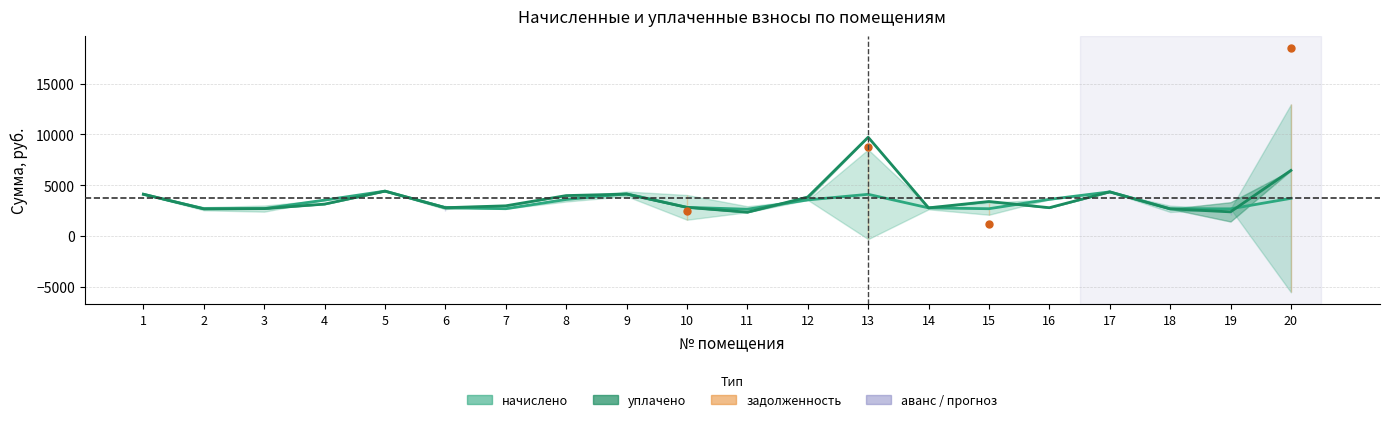

Does the chart display data point markers on the line(s)?

No